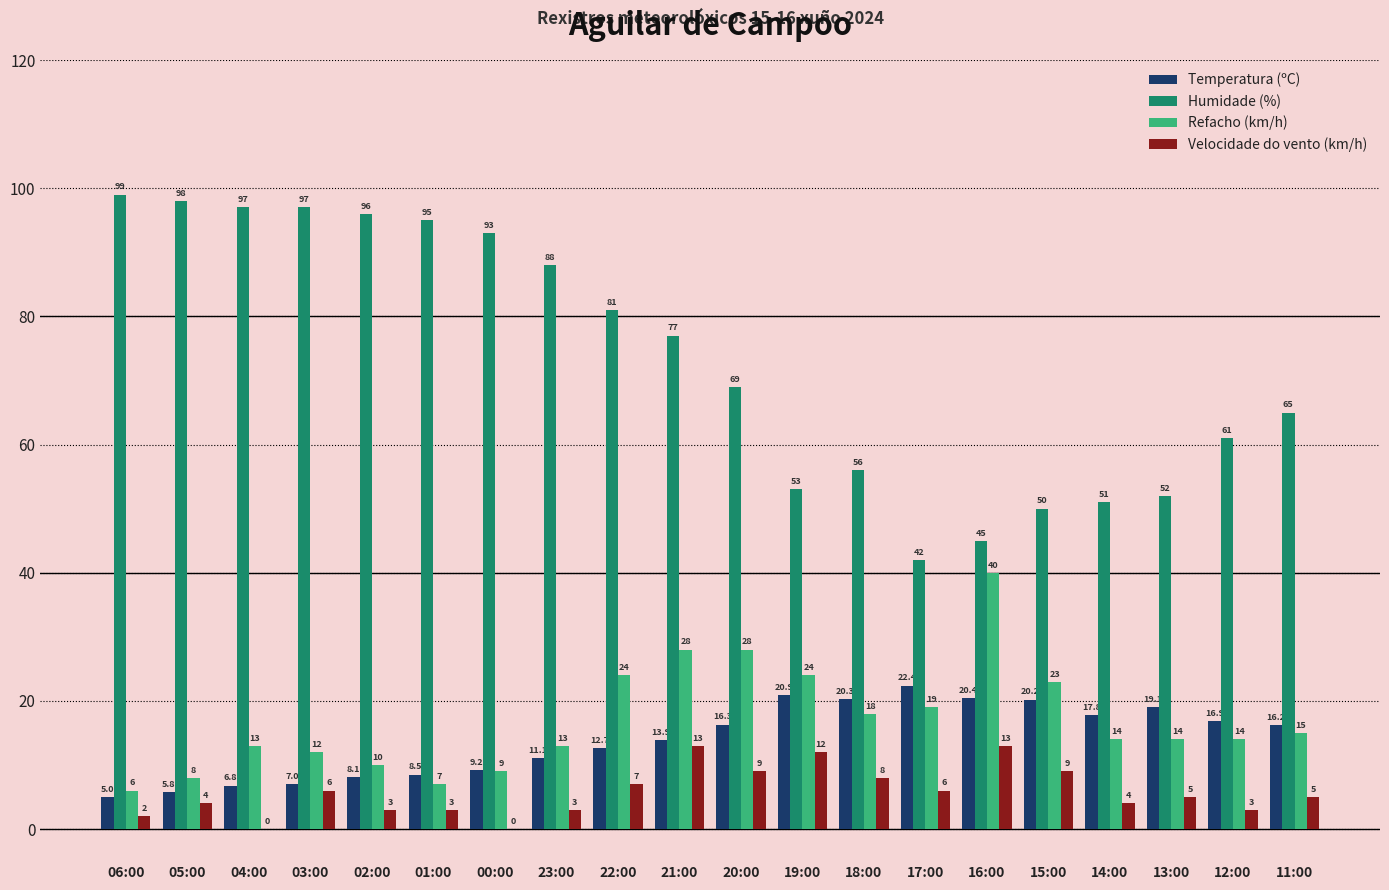

Reading left to right, extract all data points from this chart.

Temperatura (ºC): 5.0	5.8	6.8	7.0	8.1	8.5	9.2	11.1	12.7	13.9	16.3	20.9	20.3	22.4	20.4	20.2	17.8	19.1	16.9	16.2
Humidade (%): 99.0	98.0	97.0	97.0	96.0	95.0	93.0	88.0	81.0	77.0	69.0	53.0	56.0	42.0	45.0	50.0	51.0	52.0	61.0	65.0
Refacho (km/h): 6.0	8.0	13.0	12.0	10.0	7.0	9.0	13.0	24.0	28.0	28.0	24.0	18.0	19.0	40.0	23.0	14.0	14.0	14.0	15.0
Velocidade do vento (km/h): 2.0	4.0	0.0	6.0	3.0	3.0	0.0	3.0	7.0	13.0	9.0	12.0	8.0	6.0	13.0	9.0	4.0	5.0	3.0	5.0